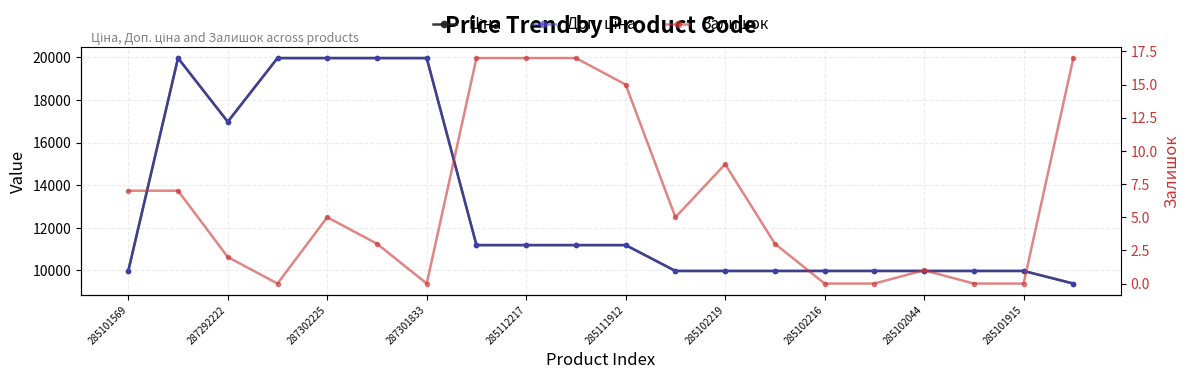

What is the total value across all series at 285101569?

19957.0